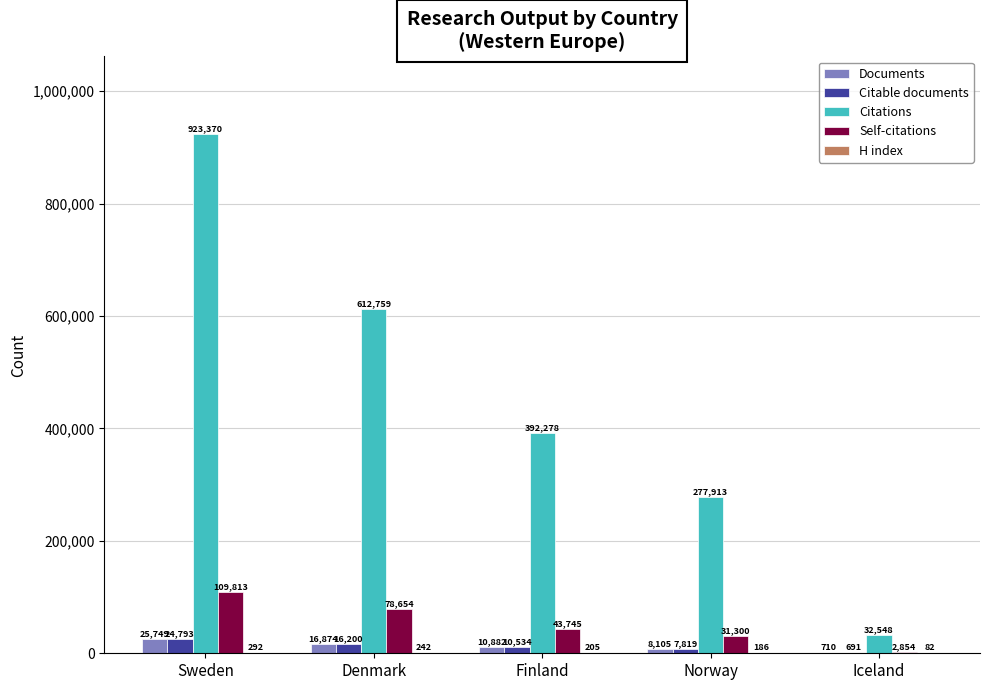

At which label does Citable documents reach its peak?

Sweden